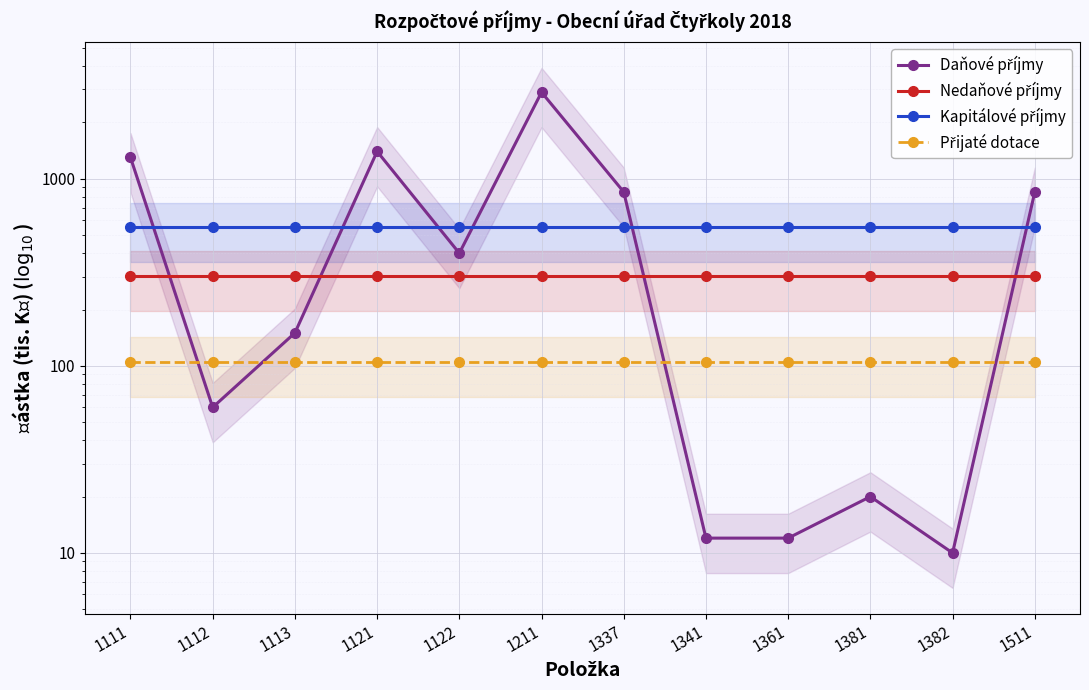

Where is Přijaté dotace nearest to the value 105?

1111